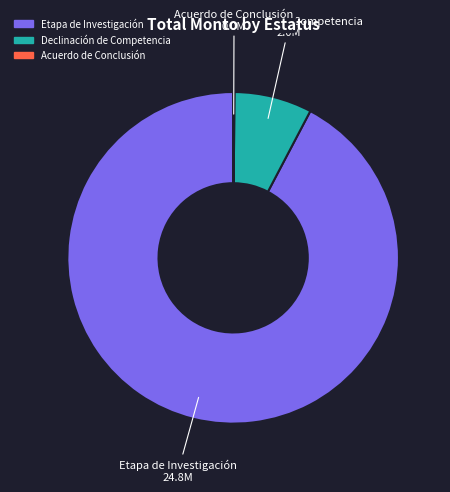

Is there any slice that represents more than half of the pie?

Yes